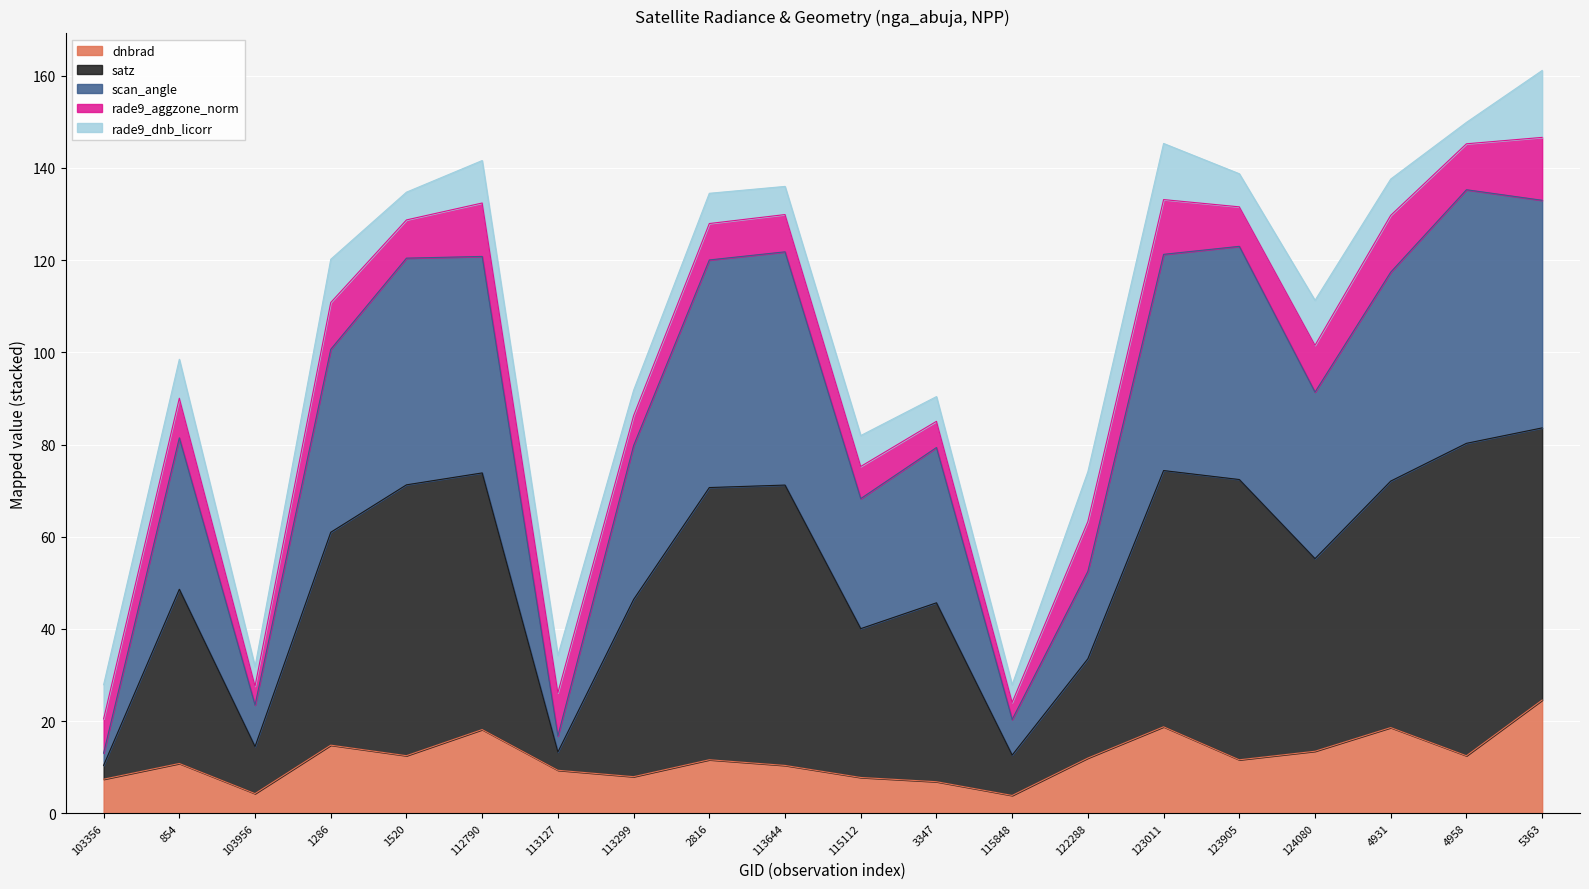

Which category has the highest value in the dnbrad series?

5363